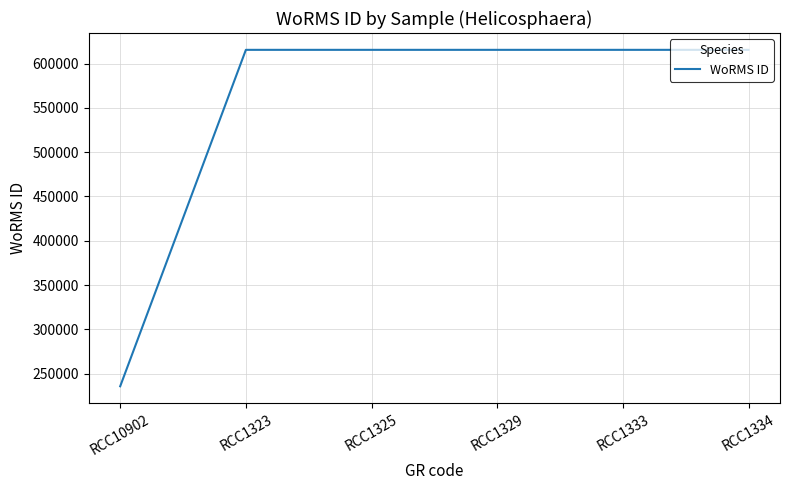

What is the ratio of the value at RCC1334 to the value at RCC1323?

1.0